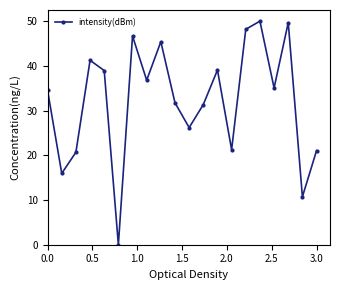

What is the maximum value shown in the chart?

50.0